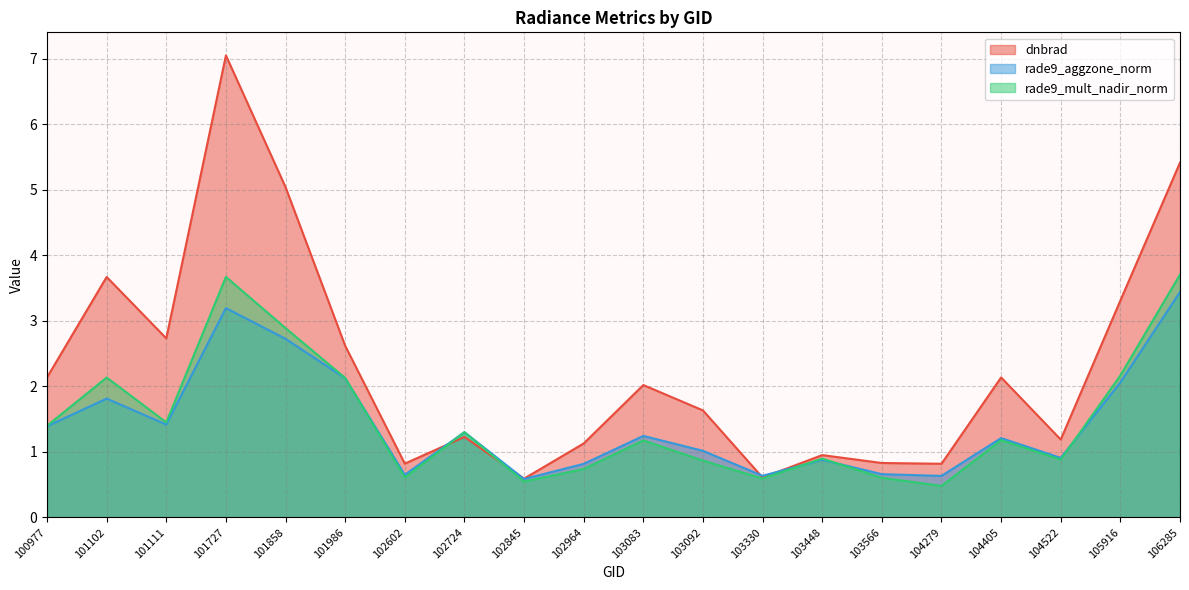

What is the value of the rade9_aggzone_norm point at the 8th from the left?

1.3